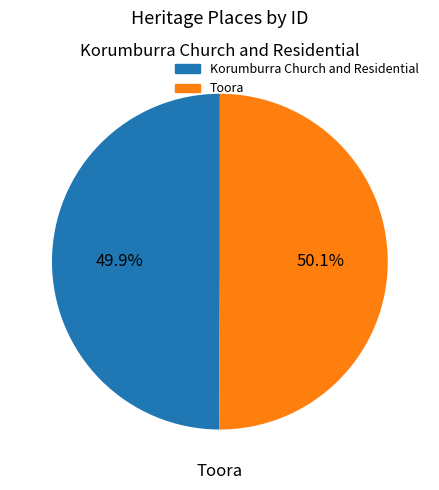

What percentage is the Korumburra Church and Residential slice, to the nearest percent?

50%